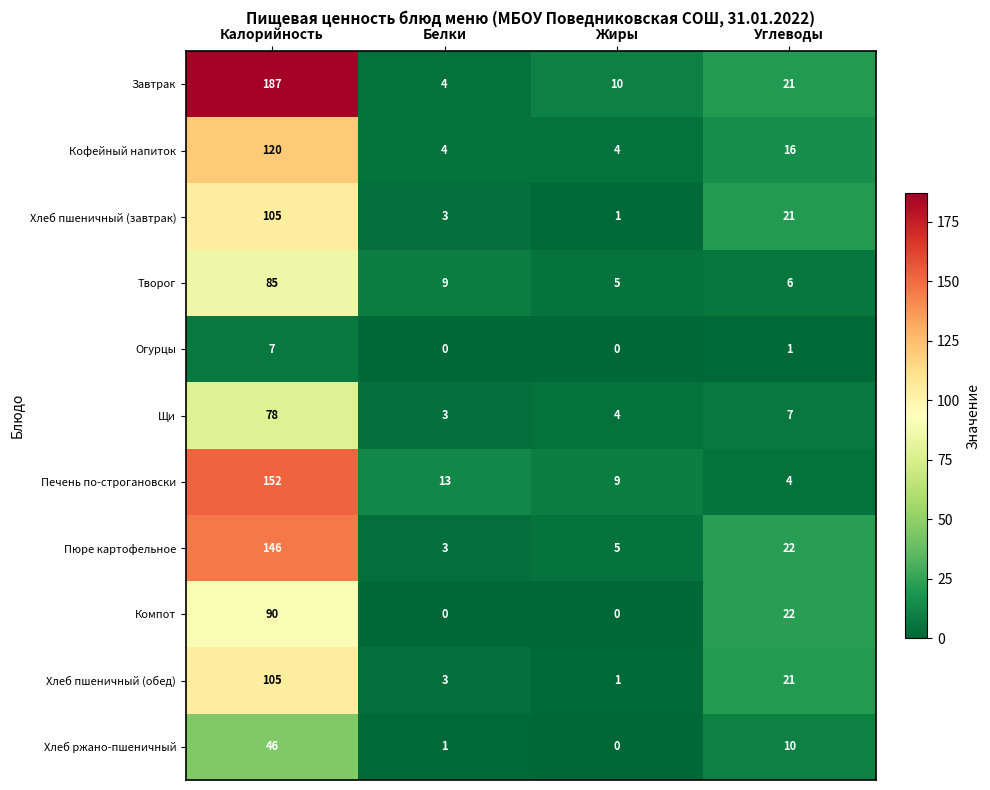

At how many categories does at least one series exceed 177?

1